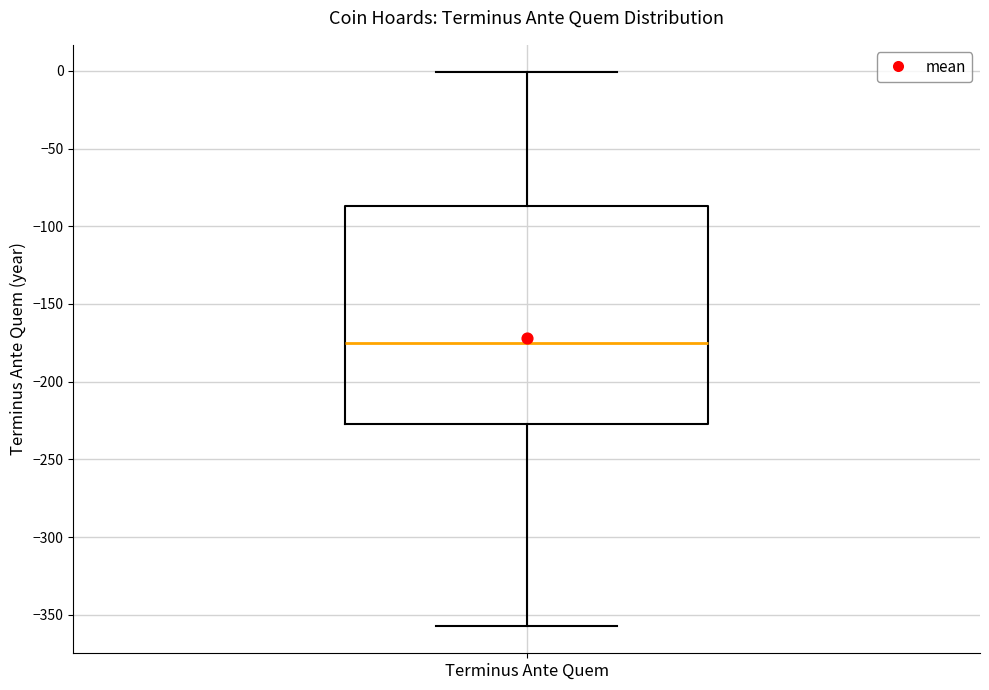

Where is the lower edge of the box for Terminus Ante Quem on the y-axis? The values are not printed on the chart, so give them approximately, as read against the axis.

-225